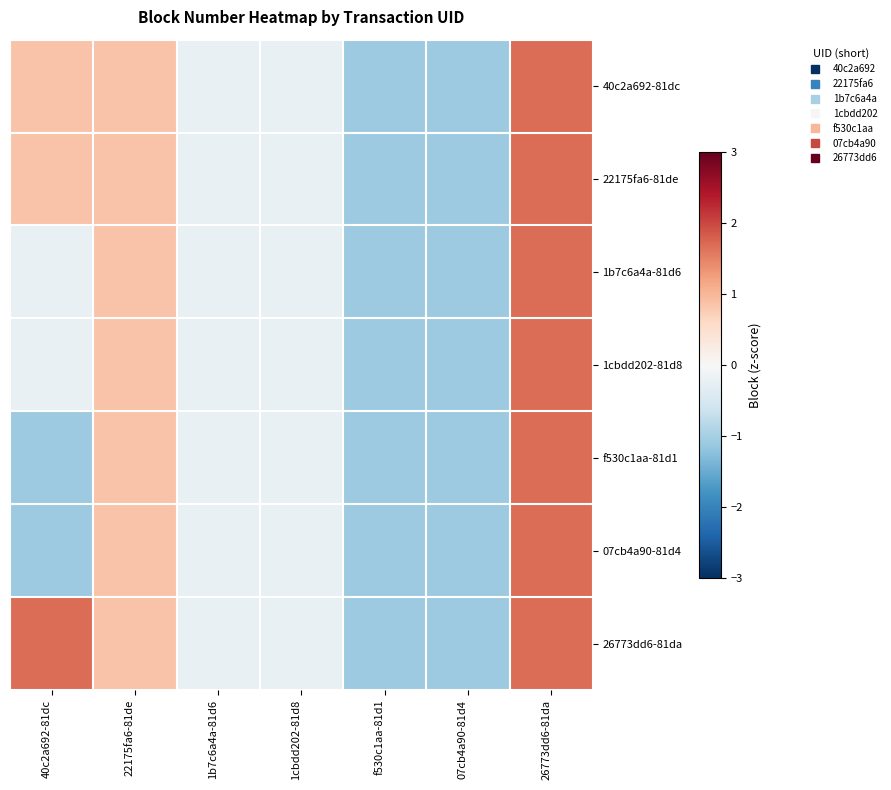

Reading left to right, transcribe all the data shown in this chart.

40c2a692-81dc: 40c2a692-81dc=0.8	22175fa6-81de=0.8	1b7c6a4a-81d6=-0.2	1cbdd202-81d8=-0.2	f530c1aa-81d1=-1.1	07cb4a90-81d4=-1.1	26773dd6-81da=1.7
22175fa6-81de: 40c2a692-81dc=0.8	22175fa6-81de=0.8	1b7c6a4a-81d6=-0.2	1cbdd202-81d8=-0.2	f530c1aa-81d1=-1.1	07cb4a90-81d4=-1.1	26773dd6-81da=1.7
1b7c6a4a-81d6: 40c2a692-81dc=-0.2	22175fa6-81de=0.8	1b7c6a4a-81d6=-0.2	1cbdd202-81d8=-0.2	f530c1aa-81d1=-1.1	07cb4a90-81d4=-1.1	26773dd6-81da=1.7
1cbdd202-81d8: 40c2a692-81dc=-0.2	22175fa6-81de=0.8	1b7c6a4a-81d6=-0.2	1cbdd202-81d8=-0.2	f530c1aa-81d1=-1.1	07cb4a90-81d4=-1.1	26773dd6-81da=1.7
f530c1aa-81d1: 40c2a692-81dc=-1.1	22175fa6-81de=0.8	1b7c6a4a-81d6=-0.2	1cbdd202-81d8=-0.2	f530c1aa-81d1=-1.1	07cb4a90-81d4=-1.1	26773dd6-81da=1.7
07cb4a90-81d4: 40c2a692-81dc=-1.1	22175fa6-81de=0.8	1b7c6a4a-81d6=-0.2	1cbdd202-81d8=-0.2	f530c1aa-81d1=-1.1	07cb4a90-81d4=-1.1	26773dd6-81da=1.7
26773dd6-81da: 40c2a692-81dc=1.7	22175fa6-81de=0.8	1b7c6a4a-81d6=-0.2	1cbdd202-81d8=-0.2	f530c1aa-81d1=-1.1	07cb4a90-81d4=-1.1	26773dd6-81da=1.7